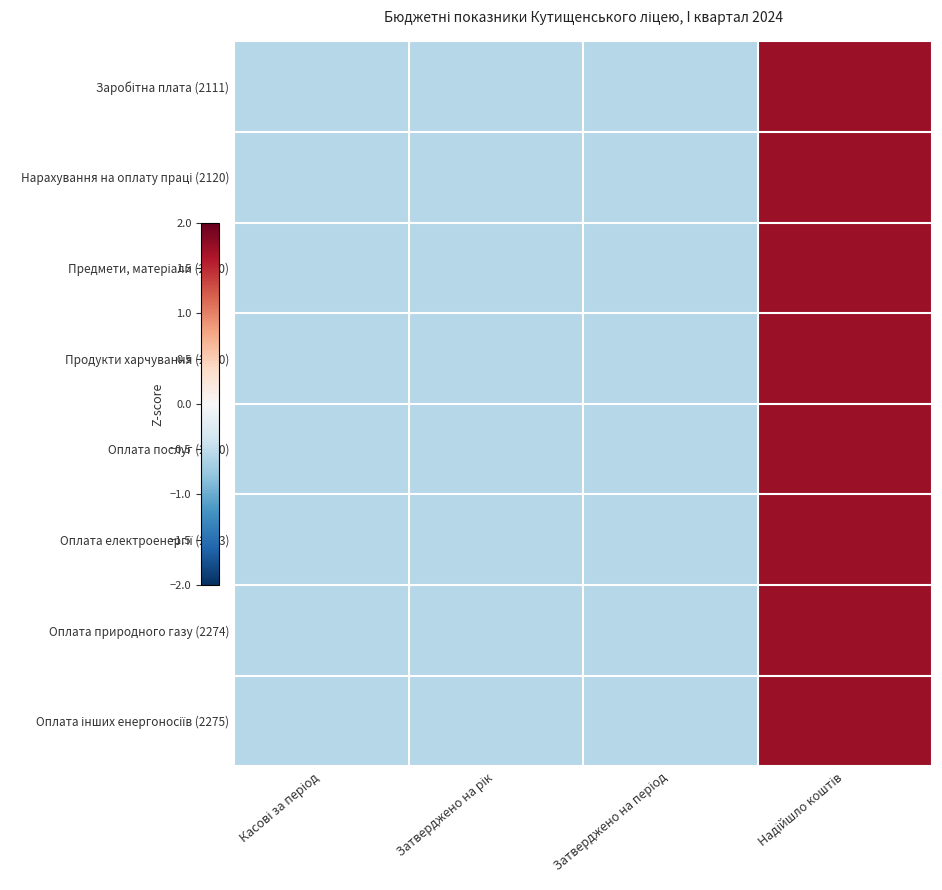

Which series changed the most between Касові за період and Надійшло коштів?

Оплата електроенергії (2273)